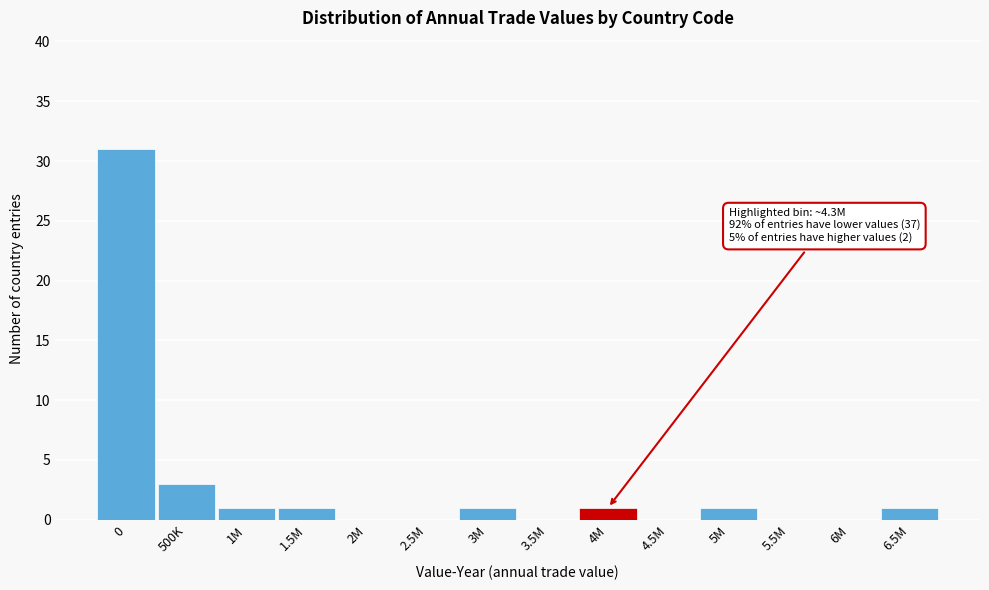

Reading right to left, extract all data points from this chart.

6.5M=1	6M=0	5.5M=0	5M=1	4.5M=0	4M=1	3.5M=0	3M=1	2.5M=0	2M=0	1.5M=1	1M=1	500K=3	0=31